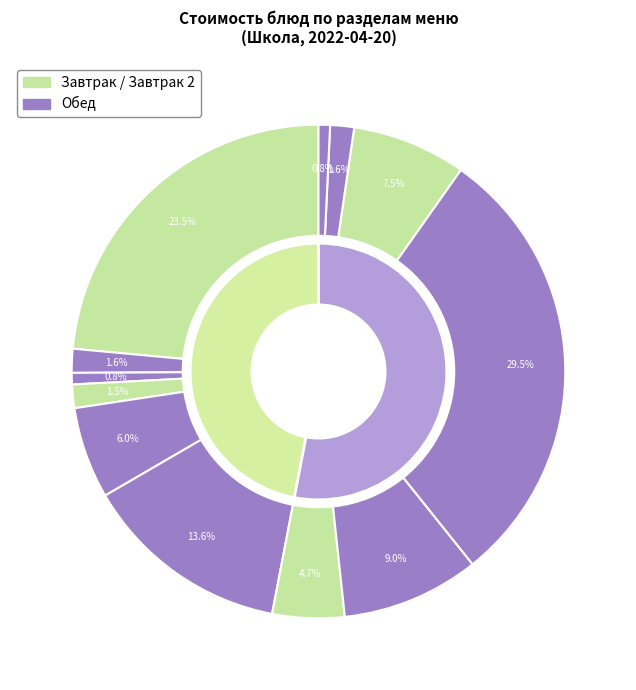

What is the change in value from 1 блюдо to гарнир?

-2.4